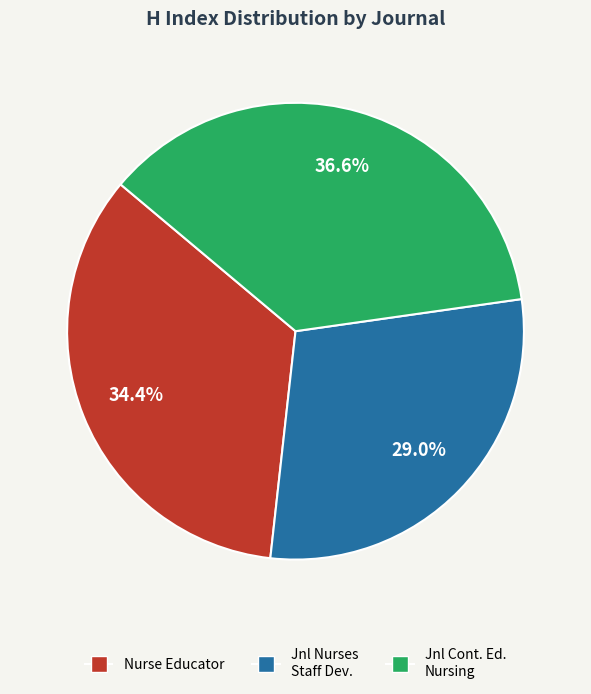

How many segments does this pie chart have?

3